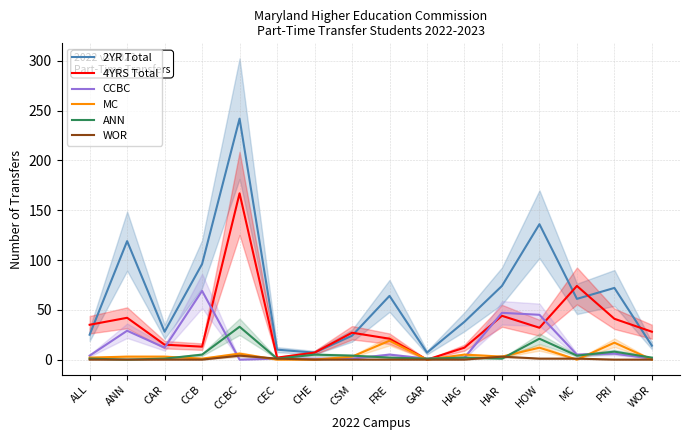

What is the difference between the second highest and minimum values in the CCBC series?

47